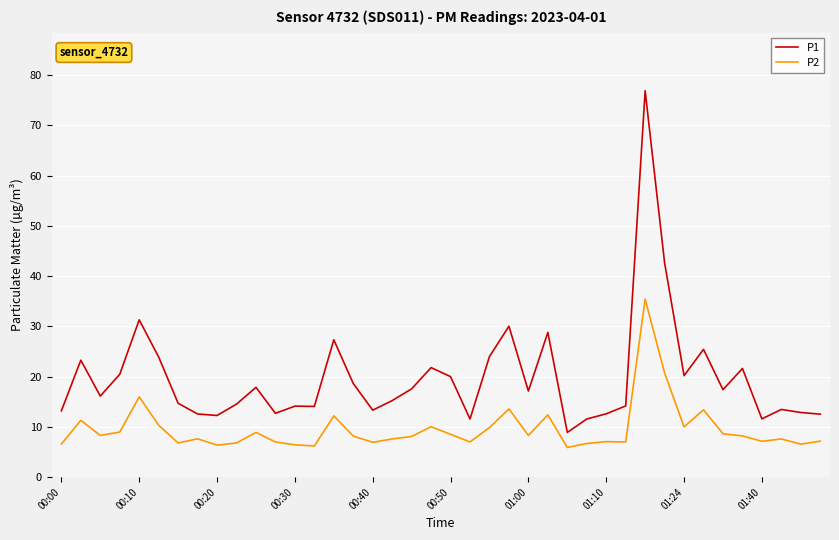

What is the difference between the second highest and minimum values in the P1 series?

33.7